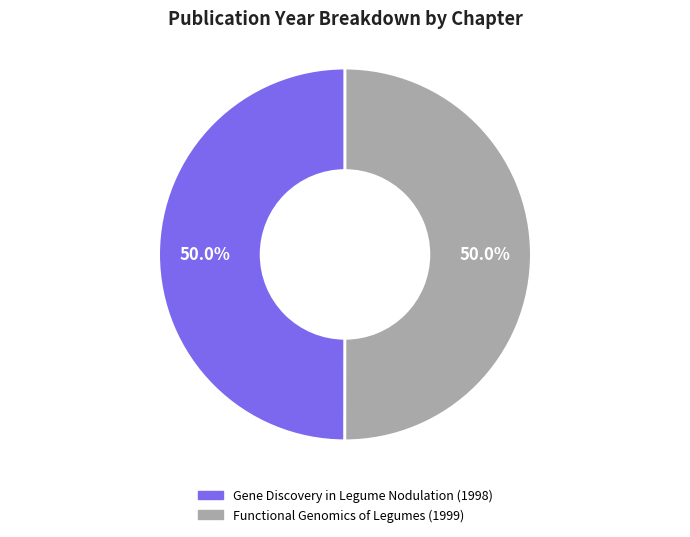

Count the number of slices in the pie.

2